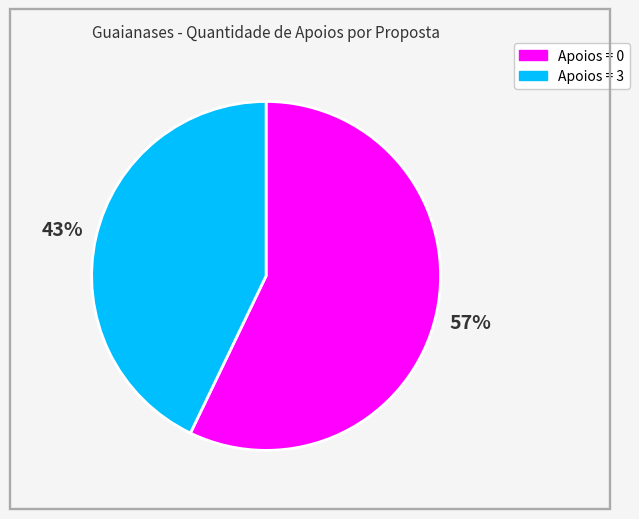

To the nearest percent, what is the difference between the largest and smallest slice percentages?

14%